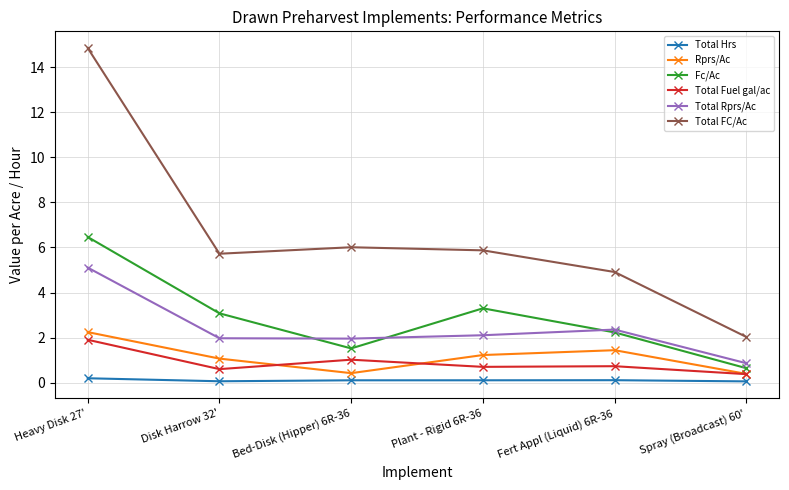

Between Bed-Disk (Hipper) 6R-36 and Plant - Rigid 6R-36, which series saw the biggest shift?

Fc/Ac